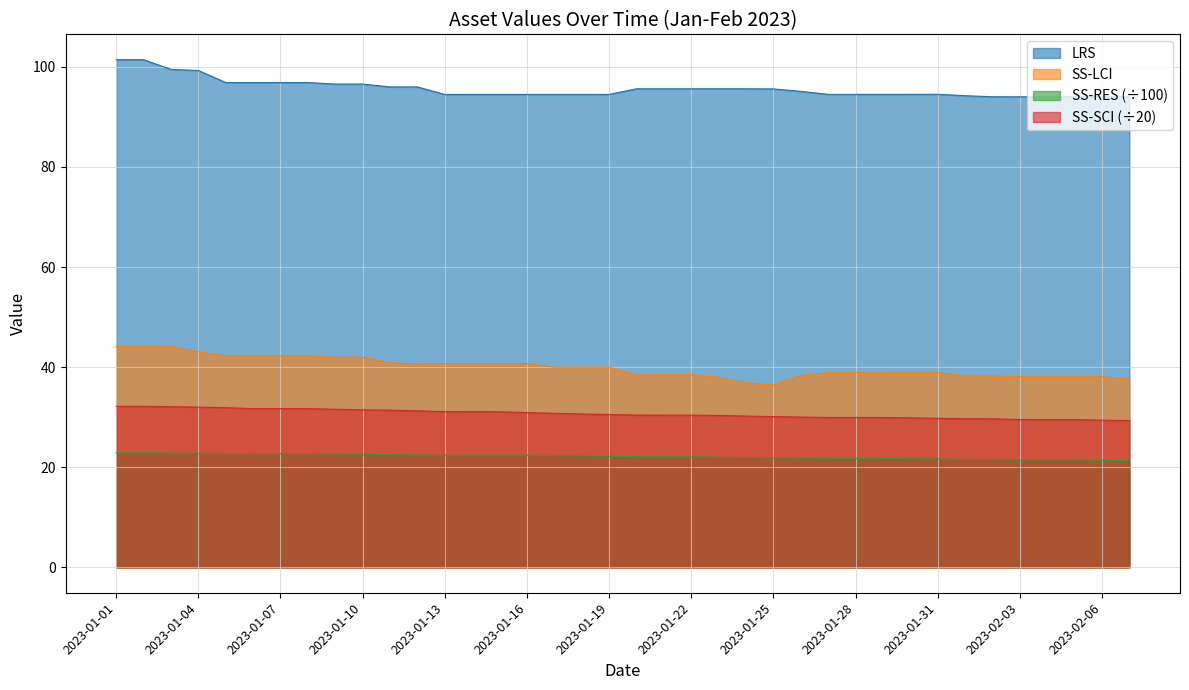

Reading right to left, what are all the values shown in this chart?

LRS: 2023-02-07=94.0	2023-02-06=94.0	2023-02-05=94.0	2023-02-04=94.0	2023-02-03=94.0	2023-02-02=94.0	2023-02-01=94.2	2023-01-31=94.5	2023-01-30=94.5	2023-01-29=94.5	2023-01-28=94.5	2023-01-27=94.5	2023-01-26=95.1	2023-01-25=95.6	2023-01-24=95.6	2023-01-23=95.6	2023-01-22=95.6	2023-01-21=95.6	2023-01-20=95.6	2023-01-19=94.5	2023-01-18=94.5	2023-01-17=94.5	2023-01-16=94.5	2023-01-15=94.5	2023-01-14=94.5	2023-01-13=94.5	2023-01-12=96.0	2023-01-11=96.0	2023-01-10=96.5	2023-01-09=96.5	2023-01-08=96.9	2023-01-07=96.9	2023-01-06=96.9	2023-01-05=96.9	2023-01-04=99.3	2023-01-03=99.5	2023-01-02=101.4	2023-01-01=101.4
SS-LCI: 2023-02-07=37.6	2023-02-06=38.1	2023-02-05=38.1	2023-02-04=38.1	2023-02-03=38.1	2023-02-02=38.3	2023-02-01=38.3	2023-01-31=39.0	2023-01-30=38.9	2023-01-29=38.9	2023-01-28=38.9	2023-01-27=38.9	2023-01-26=38.3	2023-01-25=36.4	2023-01-24=36.9	2023-01-23=38.0	2023-01-22=38.5	2023-01-21=38.5	2023-01-20=38.5	2023-01-19=40.0	2023-01-18=40.0	2023-01-17=40.0	2023-01-16=40.7	2023-01-15=40.7	2023-01-14=40.7	2023-01-13=40.7	2023-01-12=40.7	2023-01-11=40.9	2023-01-10=42.0	2023-01-09=42.0	2023-01-08=42.3	2023-01-07=42.3	2023-01-06=42.3	2023-01-05=42.3	2023-01-04=43.1	2023-01-03=44.1	2023-01-02=44.1	2023-01-01=44.1
SS-RES: 2023-02-07=21.3	2023-02-06=21.4	2023-02-05=21.4	2023-02-04=21.4	2023-02-03=21.5	2023-02-02=21.5	2023-02-01=21.6	2023-01-31=21.7	2023-01-30=21.7	2023-01-29=21.8	2023-01-28=21.8	2023-01-27=21.8	2023-01-26=21.8	2023-01-25=21.9	2023-01-24=21.9	2023-01-23=22.0	2023-01-22=22.1	2023-01-21=22.1	2023-01-20=22.1	2023-01-19=22.2	2023-01-18=22.3	2023-01-17=22.3	2023-01-16=22.4	2023-01-15=22.4	2023-01-14=22.4	2023-01-13=22.4	2023-01-12=22.5	2023-01-11=22.5	2023-01-10=22.6	2023-01-09=22.6	2023-01-08=22.7	2023-01-07=22.7	2023-01-06=22.7	2023-01-05=22.7	2023-01-04=22.8	2023-01-03=22.8	2023-01-02=22.9	2023-01-01=22.9
SS-SCI: 2023-02-07=29.3	2023-02-06=29.4	2023-02-05=29.5	2023-02-04=29.5	2023-02-03=29.5	2023-02-02=29.7	2023-02-01=29.7	2023-01-31=29.8	2023-01-30=29.9	2023-01-29=29.9	2023-01-28=29.9	2023-01-27=29.9	2023-01-26=30.0	2023-01-25=30.1	2023-01-24=30.2	2023-01-23=30.3	2023-01-22=30.4	2023-01-21=30.4	2023-01-20=30.4	2023-01-19=30.5	2023-01-18=30.6	2023-01-17=30.8	2023-01-16=30.9	2023-01-15=31.1	2023-01-14=31.1	2023-01-13=31.1	2023-01-12=31.3	2023-01-11=31.4	2023-01-10=31.5	2023-01-09=31.6	2023-01-08=31.7	2023-01-07=31.7	2023-01-06=31.7	2023-01-05=31.9	2023-01-04=32.0	2023-01-03=32.1	2023-01-02=32.2	2023-01-01=32.2